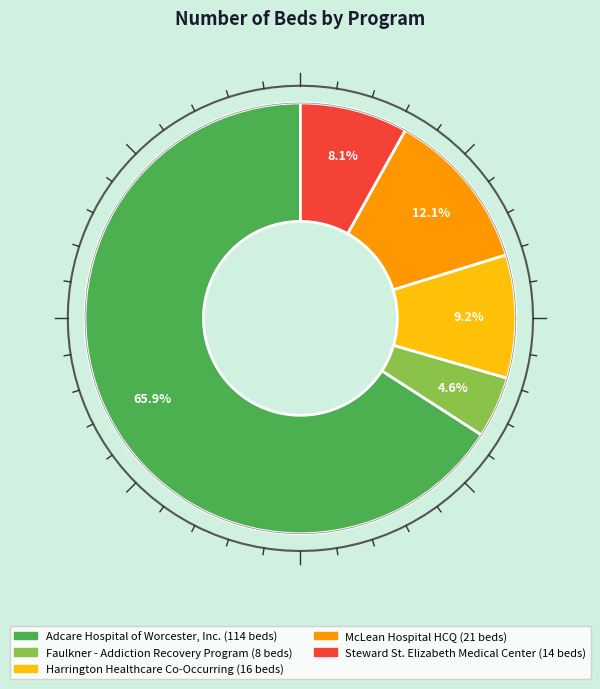

What percentage is the Harrington Healthcare Co-Occurring slice, to the nearest percent?

9%